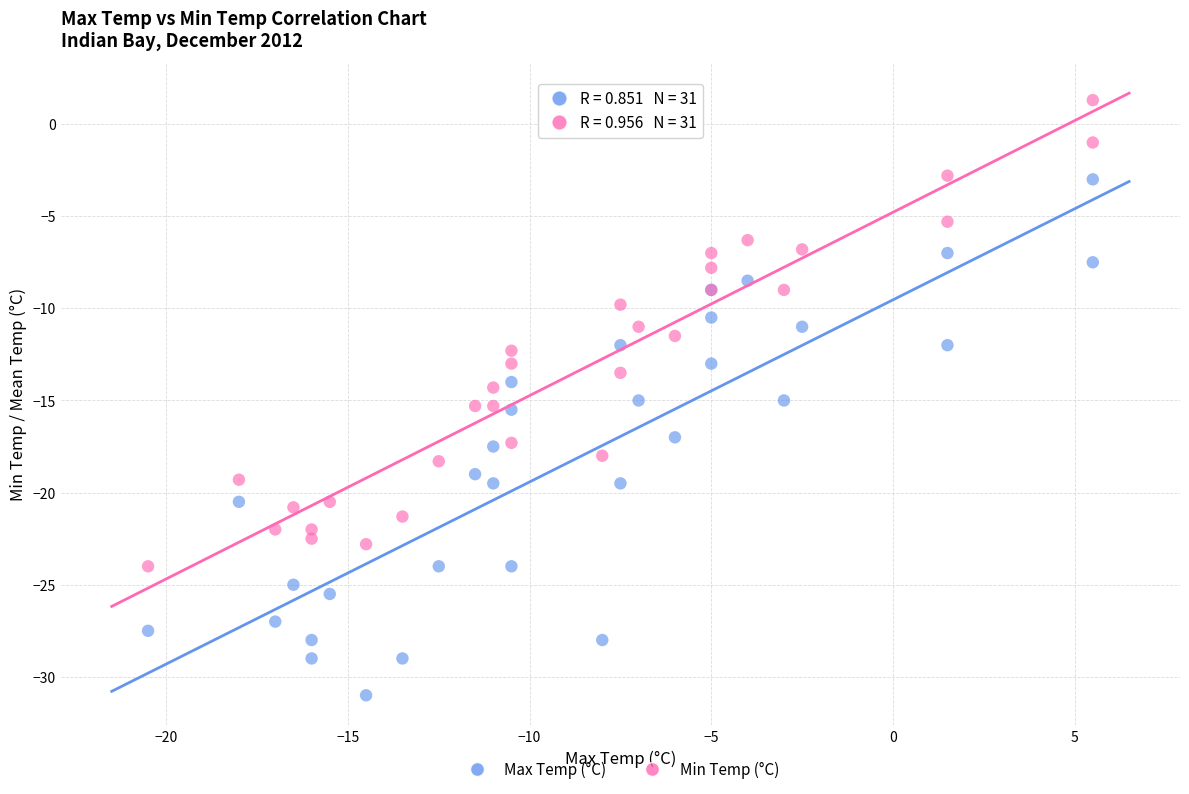

Which series contains the lowest Y value?

Max Temp (°C)